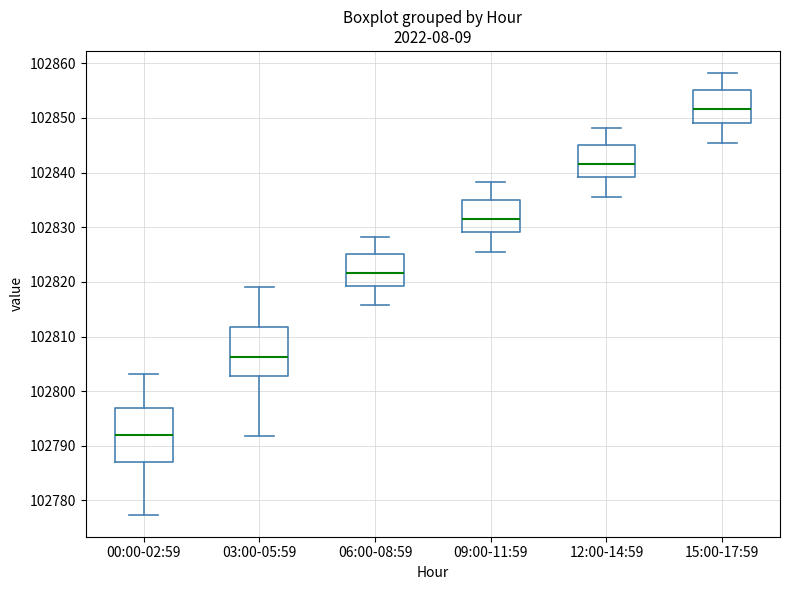

Which box is the tallest, from its lower edge to its upper edge?

00:00-02:59